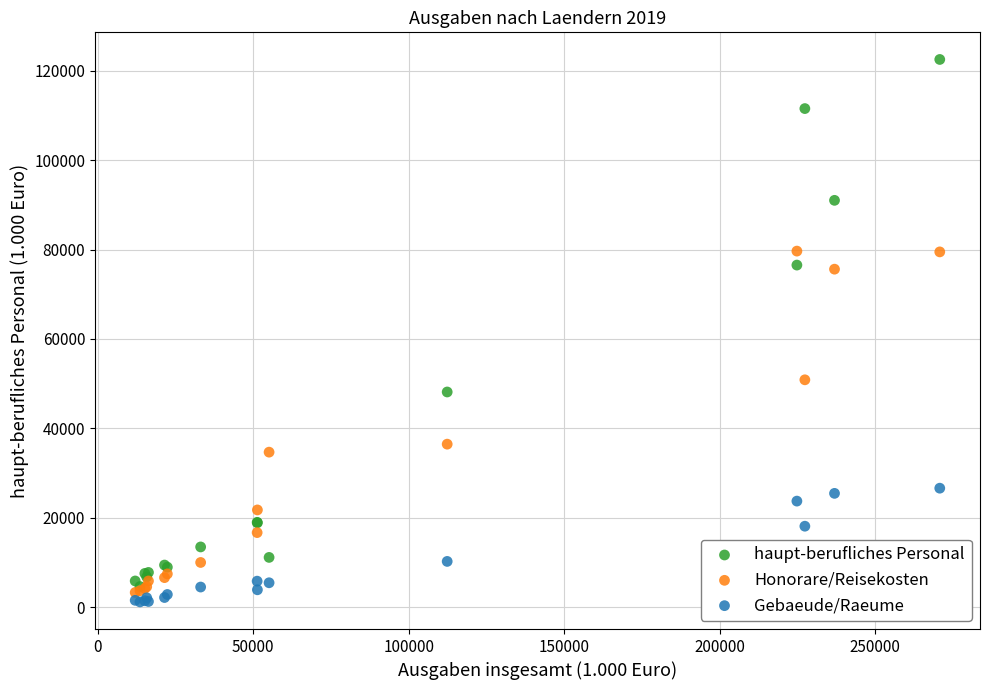

In the Honorare/Reisekosten series, what Y value is closest to 41473?

36468.1